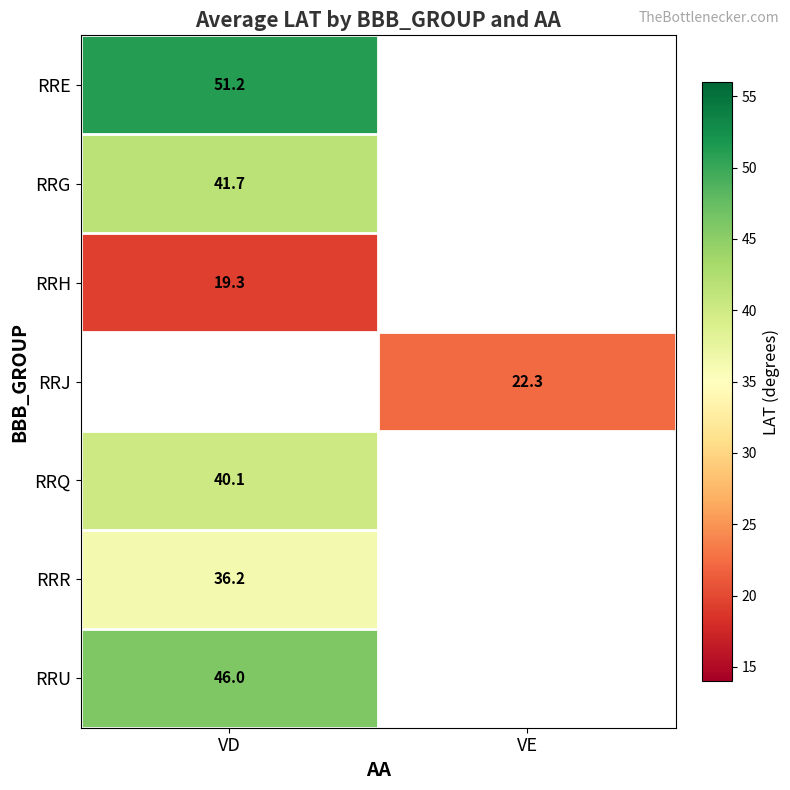

How many categories are shown in the chart?

2